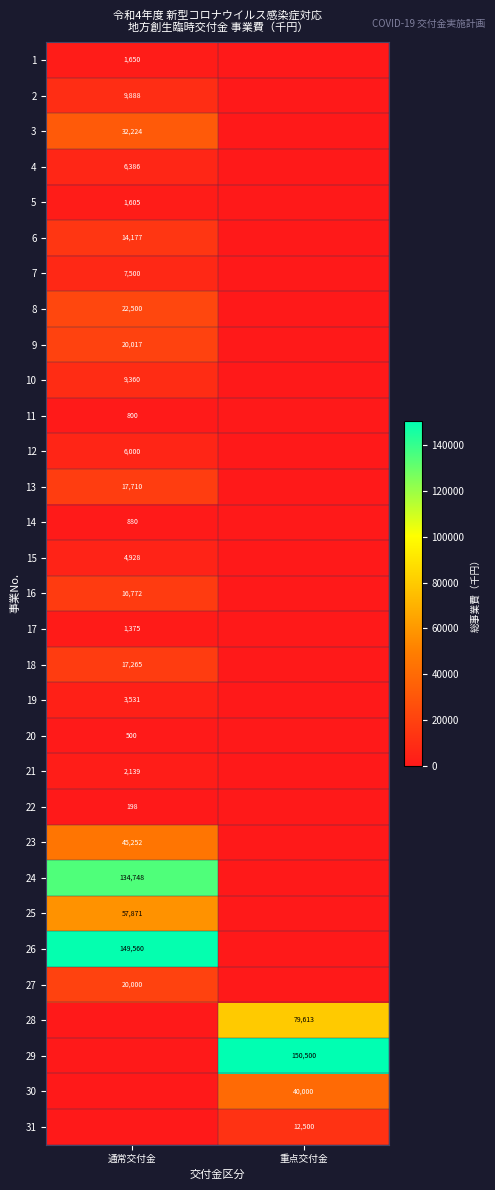

True or false: 19 has a value of 6243 at 通常交付金.

False